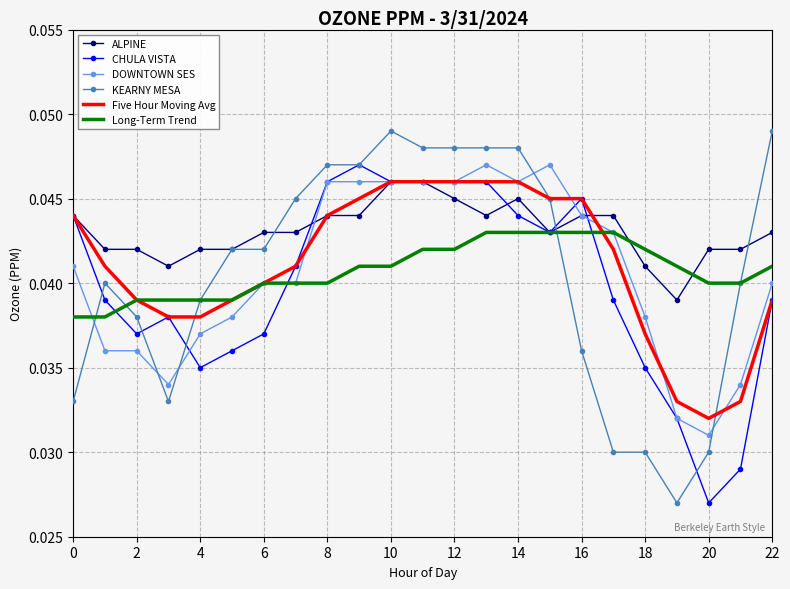

Which series has the widest spread of values?

KEARNY MESA